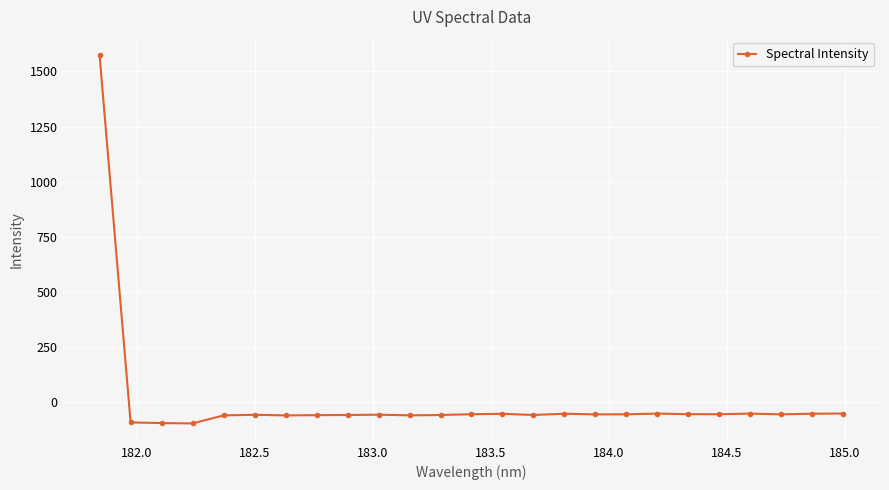

What is the greatest value displayed?

1573.4